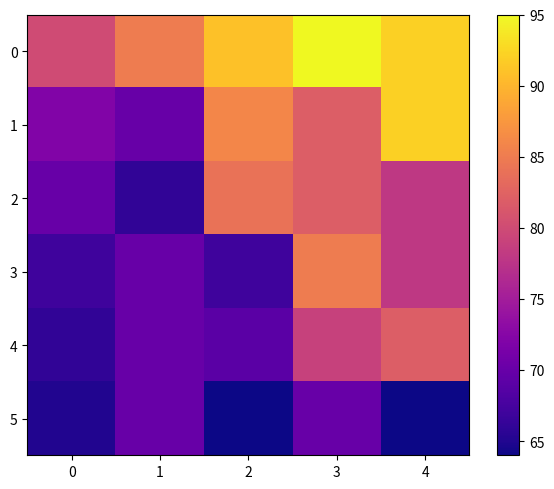

Which has a higher value, 2 or 1?

2